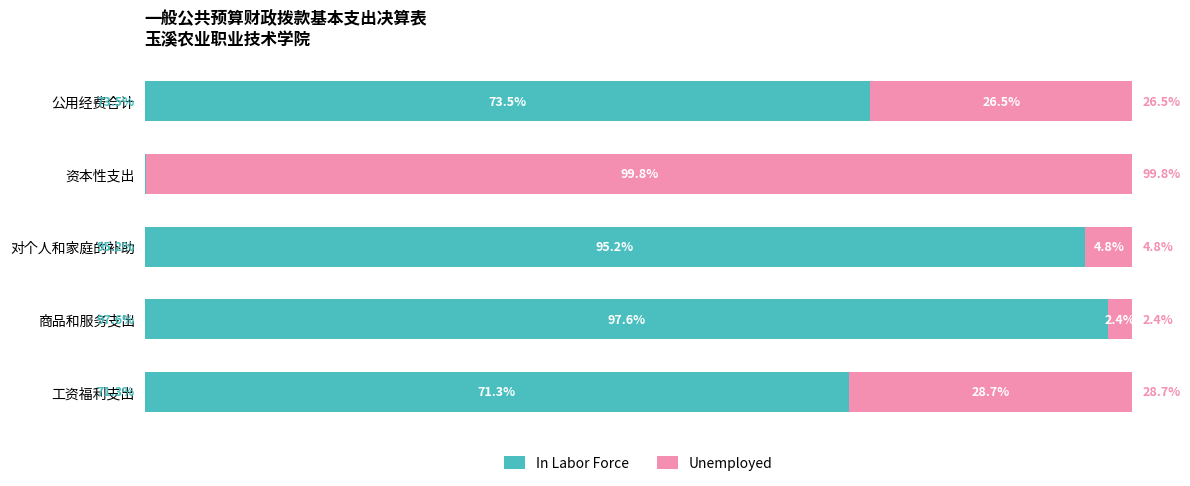

Which category has the highest value in the In Labor Force series?

商品和服务支出